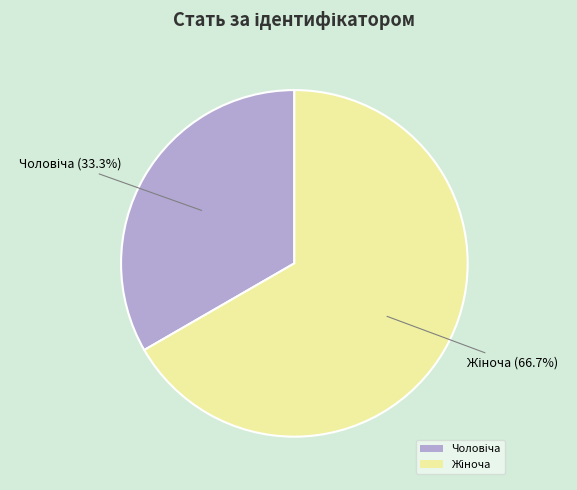

Is there any slice that represents more than half of the pie?

Yes